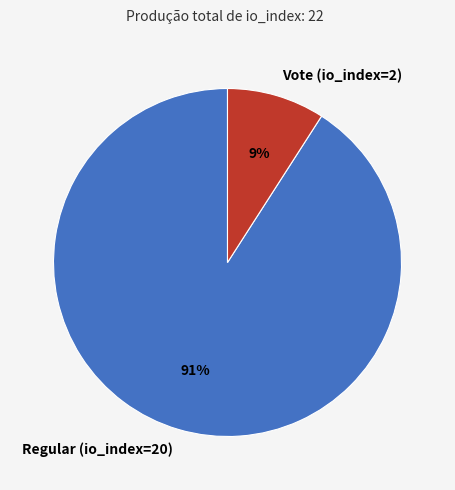

Does Regular (io_index=20) account for over 50% of the chart?

Yes